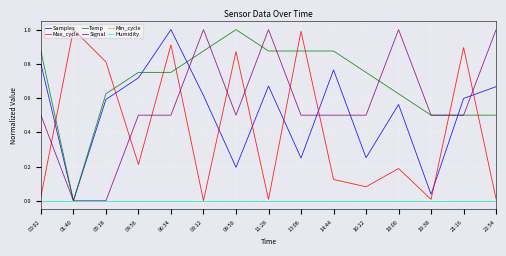

Does the chart have visible grid lines?

Yes